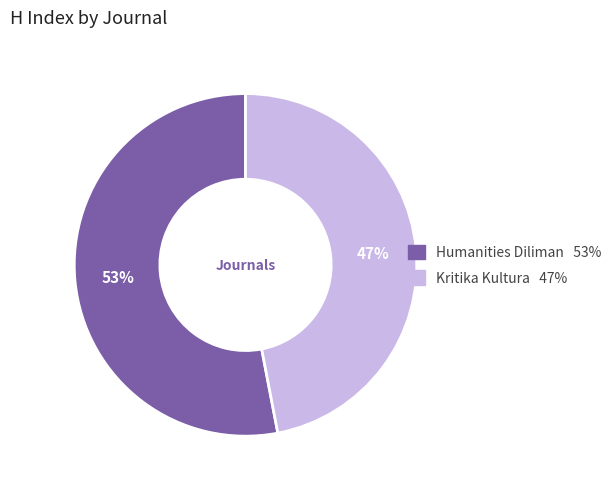

To the nearest percent, what is the difference between the Kritika Kultura and Humanities Diliman slice percentages?

6%